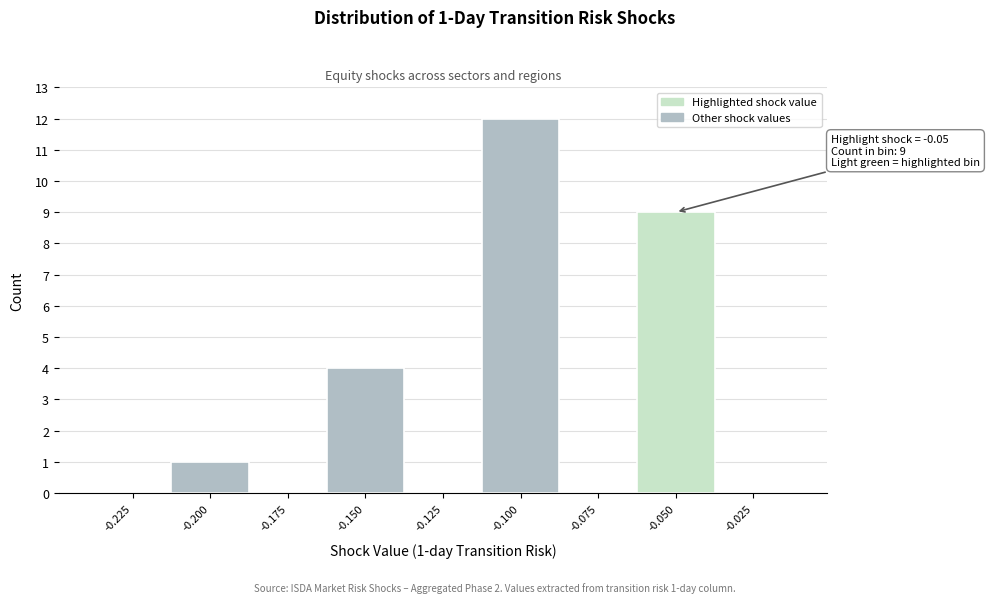

Reading left to right, extract all data points from this chart.

-0.225=0	-0.200=1	-0.175=0	-0.150=4	-0.125=0	-0.100=12	-0.075=0	-0.050=9	-0.025=0